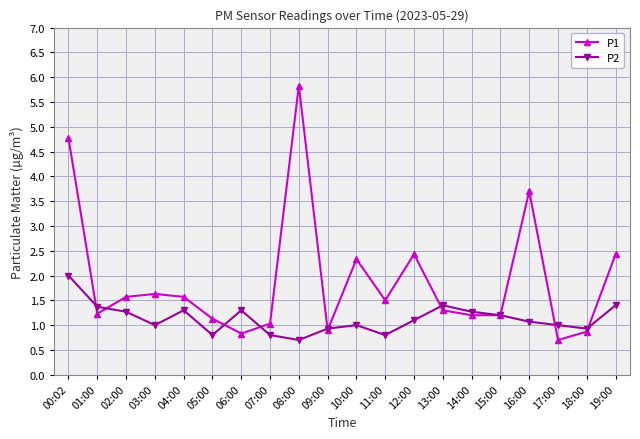

What is the label of the 11th point from the left?

10:00